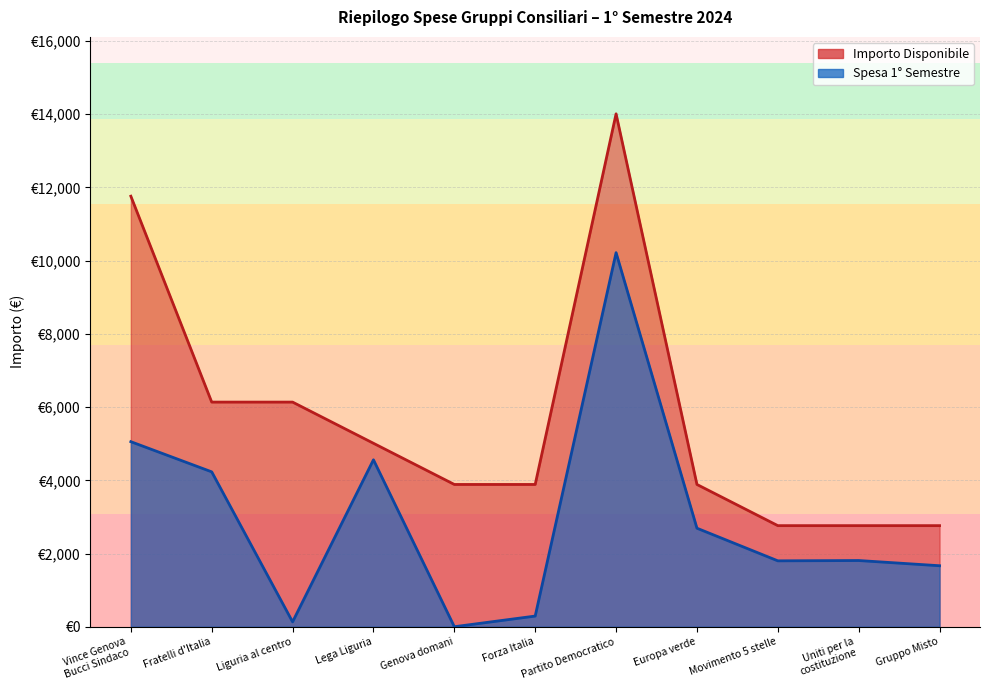

How many data points in Spesa 1° Semestre are above 1808?

6